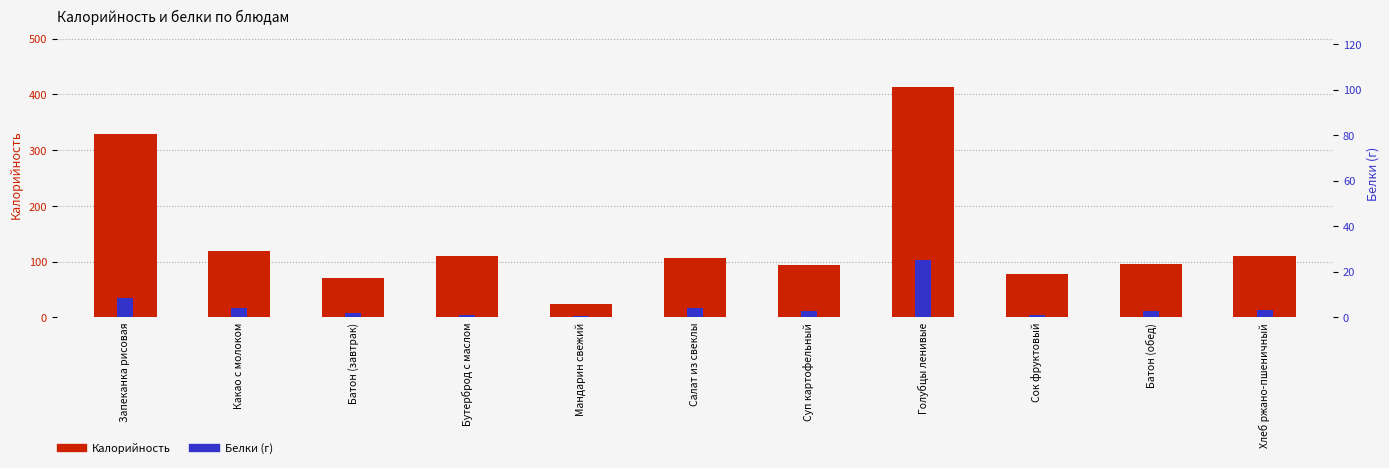

Does the chart contain stacked bars?

No